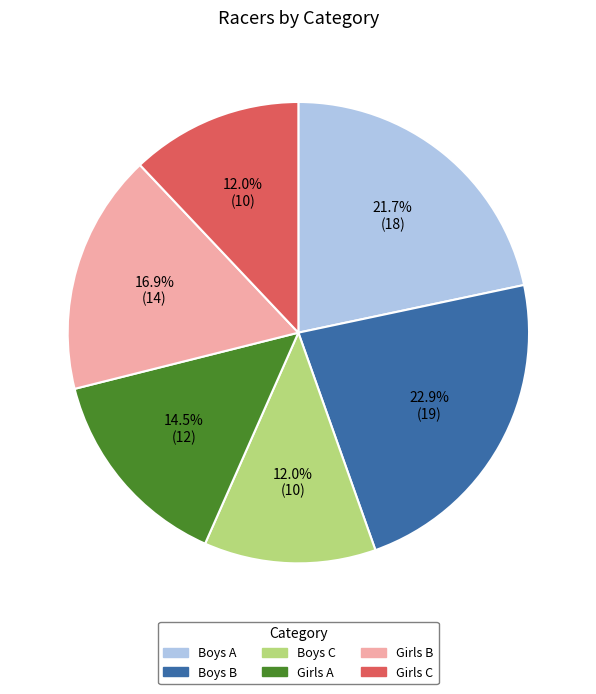

Between Boys A and Girls A, which is larger?

Boys A